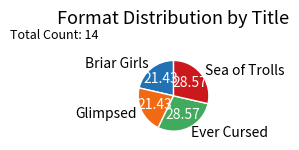

Is there a majority slice in this chart?

No